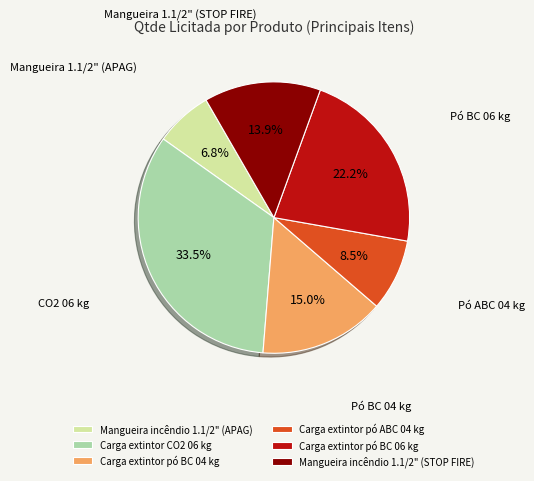

The Carga extintor pó BC 04 kg slice represents 15% of the pie. True or false?

True